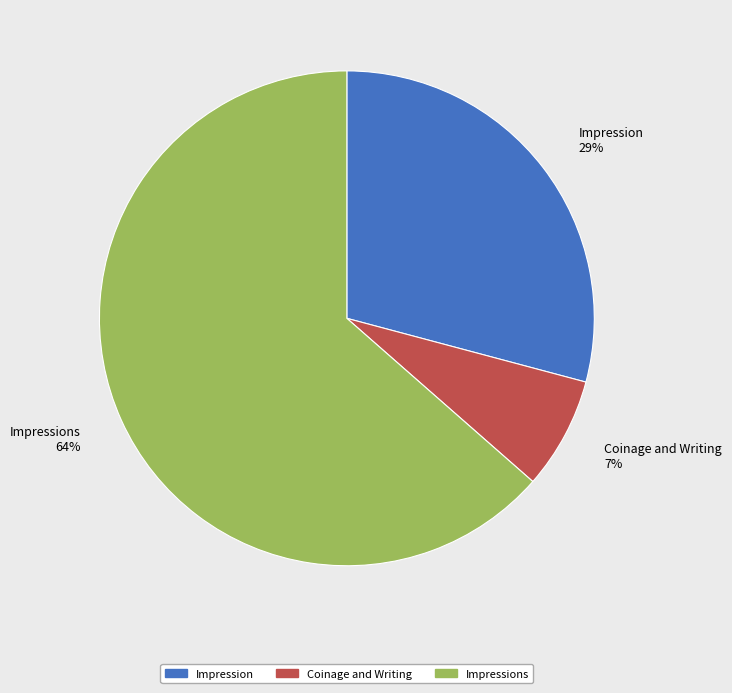

Count the number of slices in the pie.

3